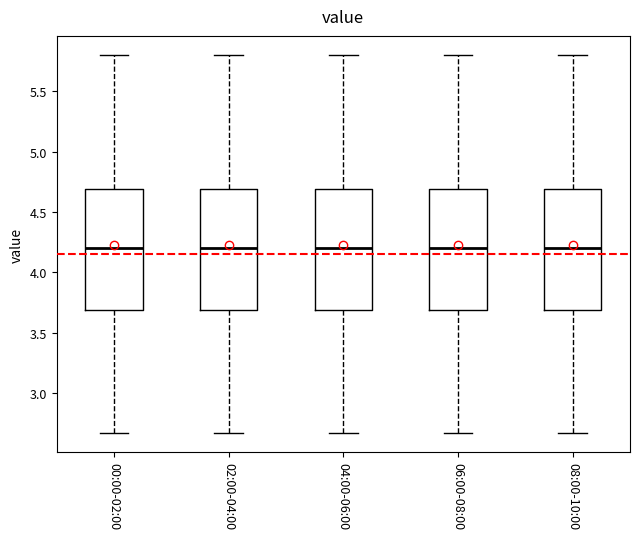

Reading left to right, read every box against the y-axis: the position of its median line, the range the box covers, and the ends of its whiskers. The values are not printed on the chart, so give them approximately, as read against the axis.

00:00-02:00: median 4.20, box 3.70 to 4.70, whiskers 2.65 to 5.80
02:00-04:00: median 4.20, box 3.70 to 4.70, whiskers 2.65 to 5.80
04:00-06:00: median 4.20, box 3.70 to 4.70, whiskers 2.65 to 5.80
06:00-08:00: median 4.20, box 3.70 to 4.70, whiskers 2.65 to 5.80
08:00-10:00: median 4.20, box 3.70 to 4.70, whiskers 2.65 to 5.80